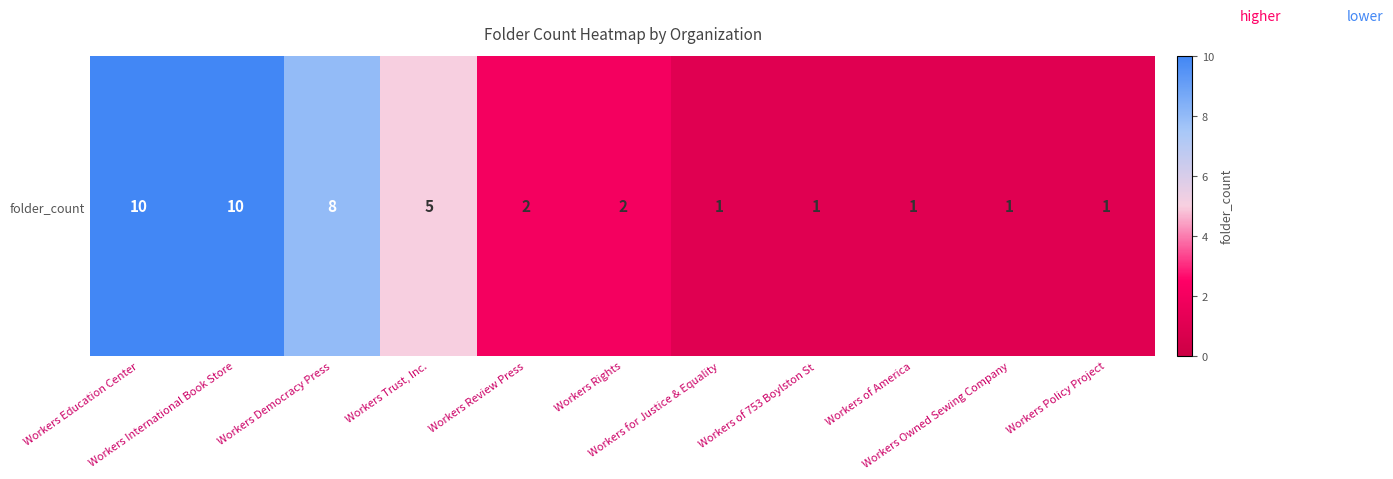

At which label is the value closest to 5?

Workers Trust, Inc.